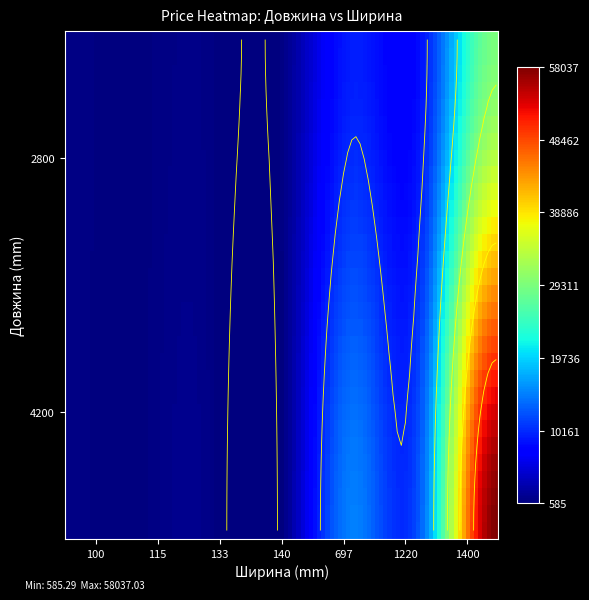

What is the sum of all 1220 values?

24436.1